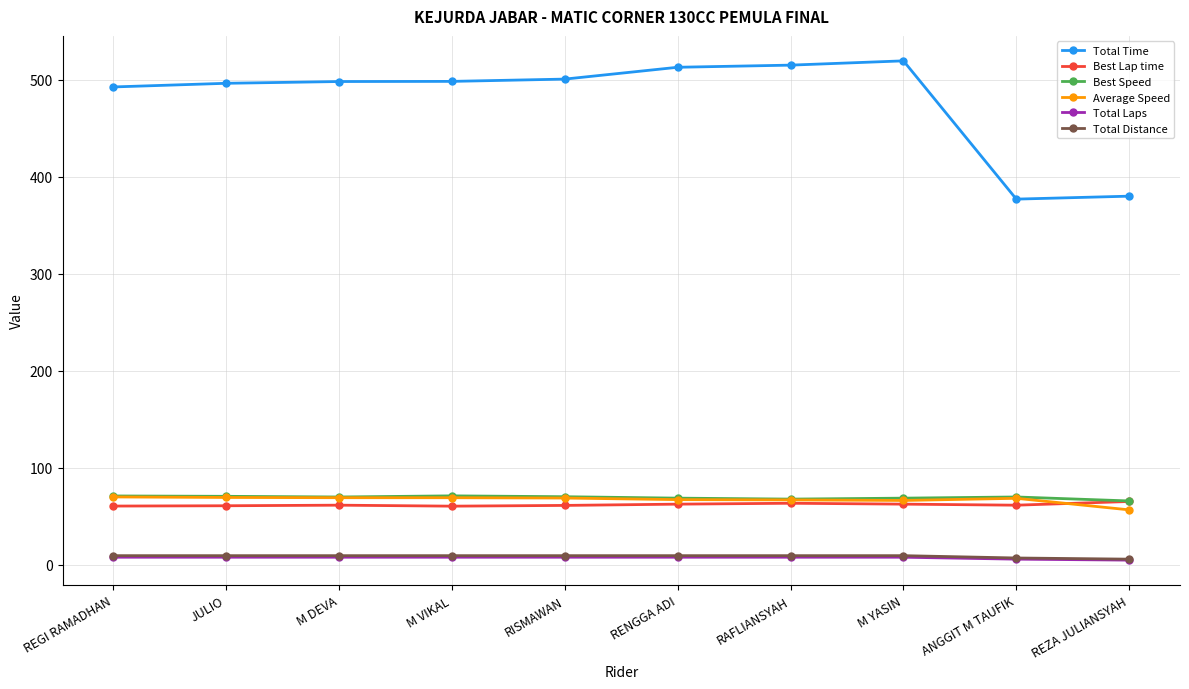

Is the value of Best Speed at REGI RAMADHAN greater than the value of Total Time at M YASIN?

No